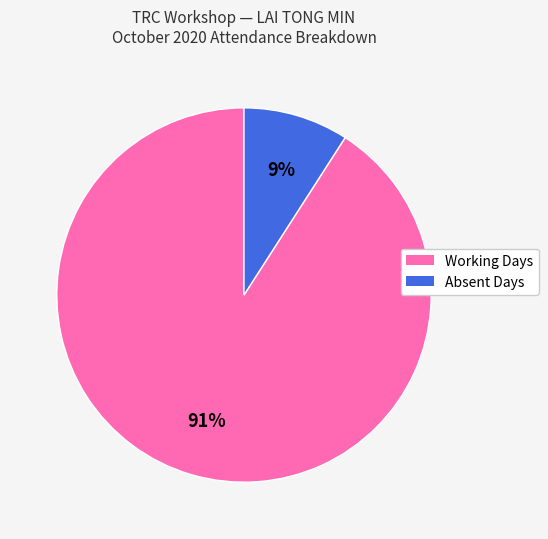

To the nearest percent, what is the difference between the Absent Days and Working Days slice percentages?

82%